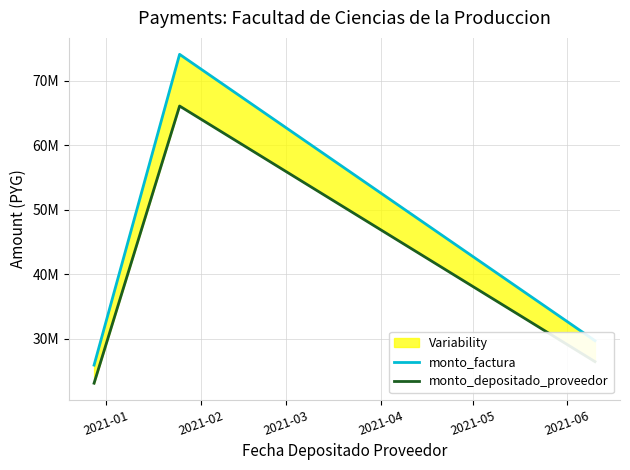

What is the value of the monto_factura point at the 1st from the left?

25944066